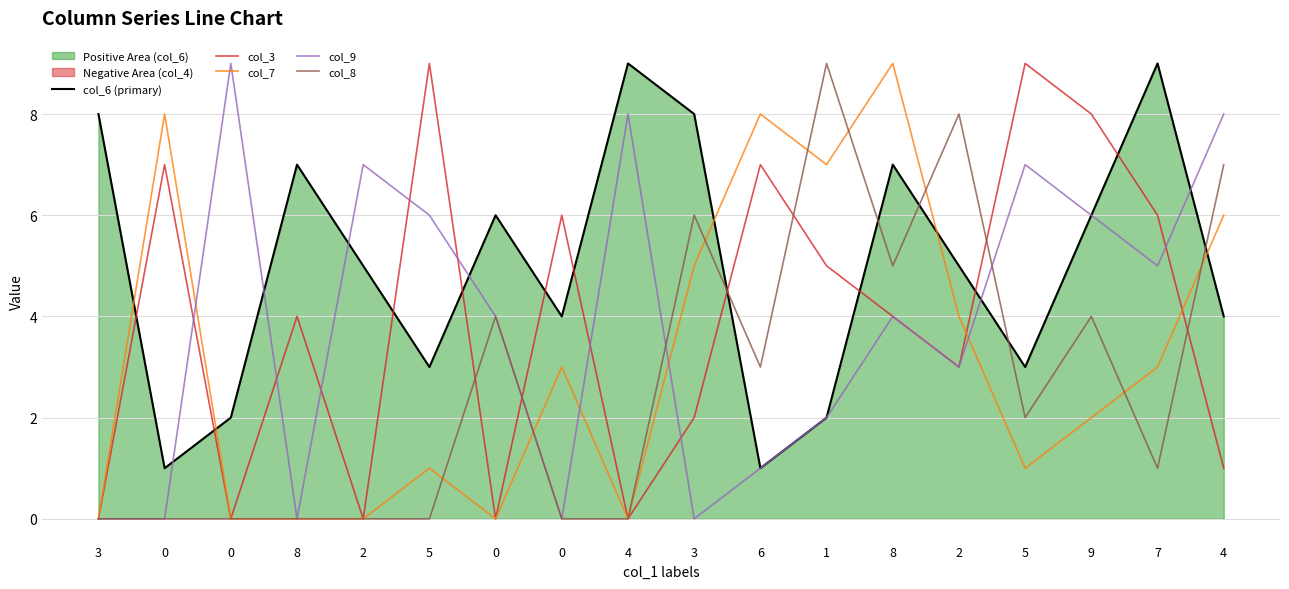

At which label does col_8 reach its peak?

1